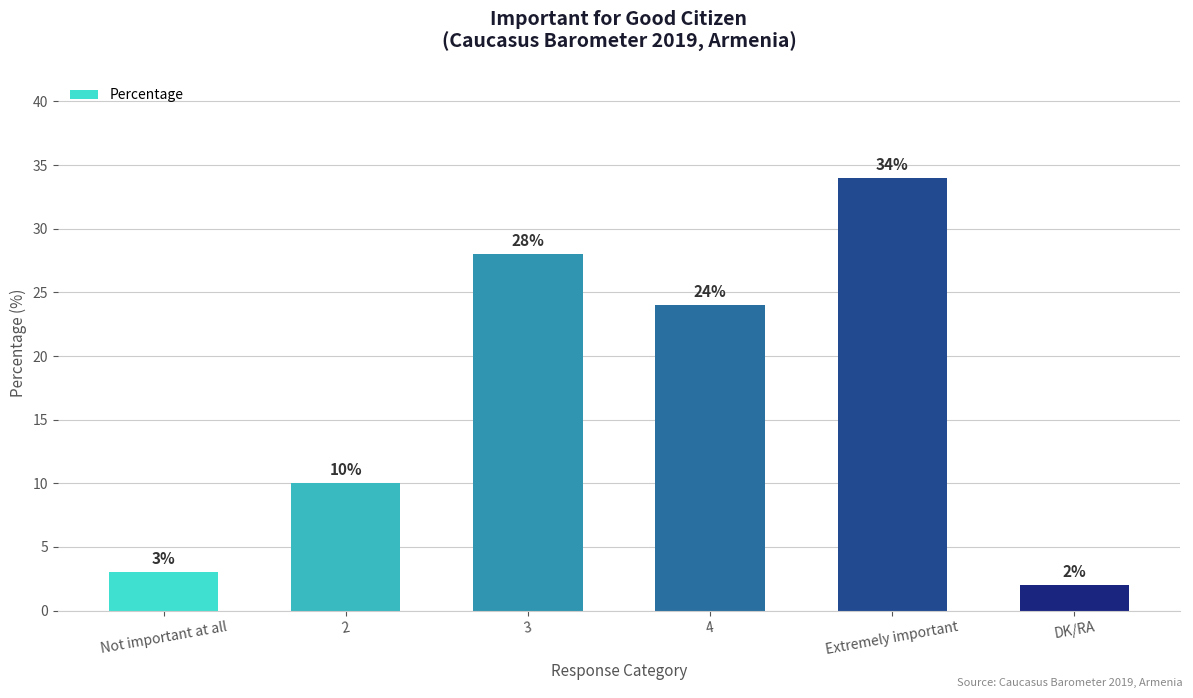

Where does the data first go above 24?

3